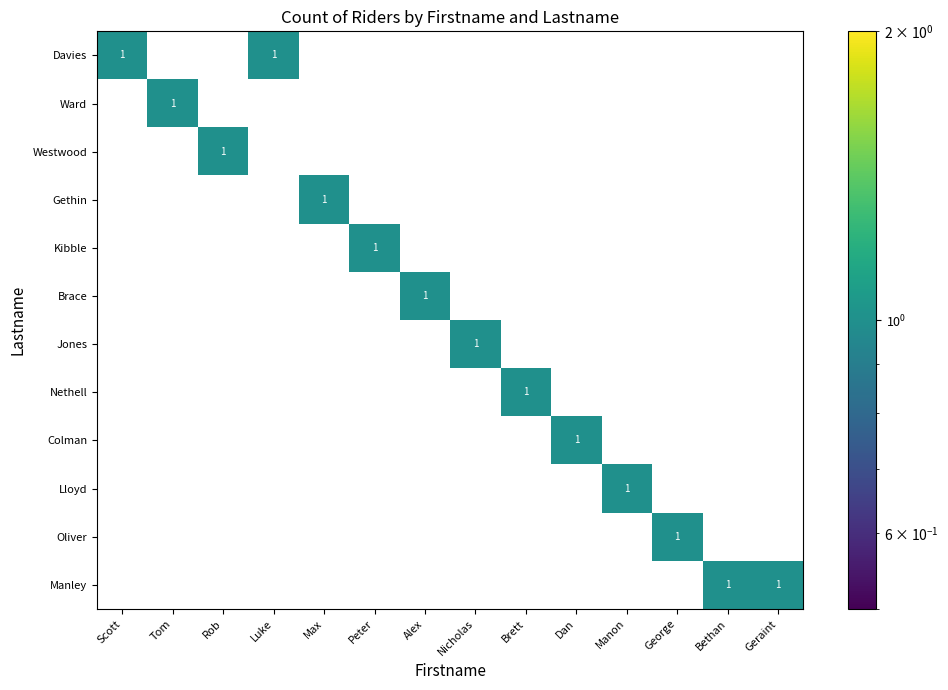

At how many categories does at least one series exceed 0?

14